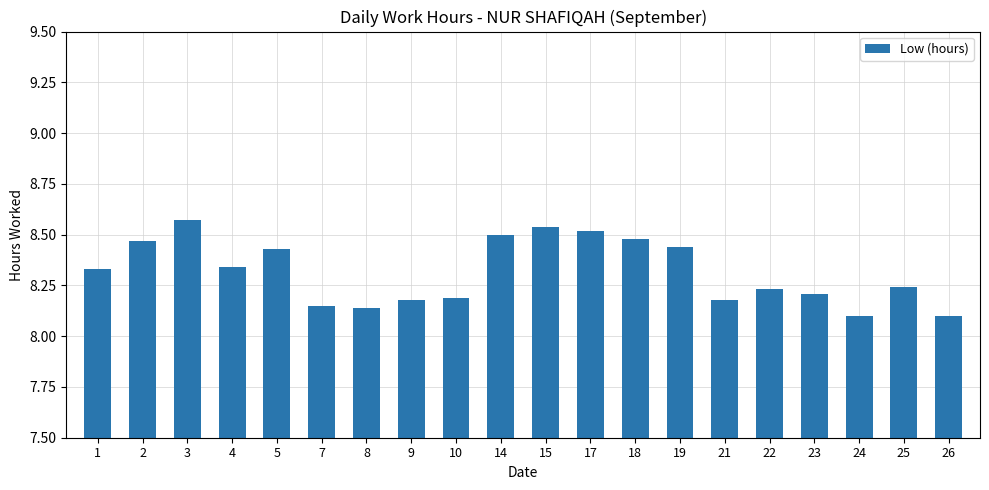

Count the values in the range 8 to 9.

20